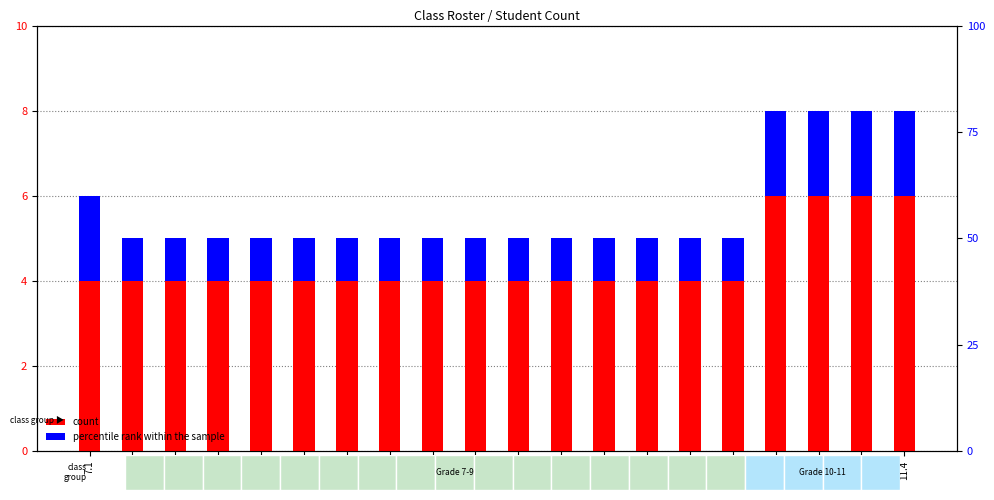

What is the sum of all percentile rank within the sample values?

25